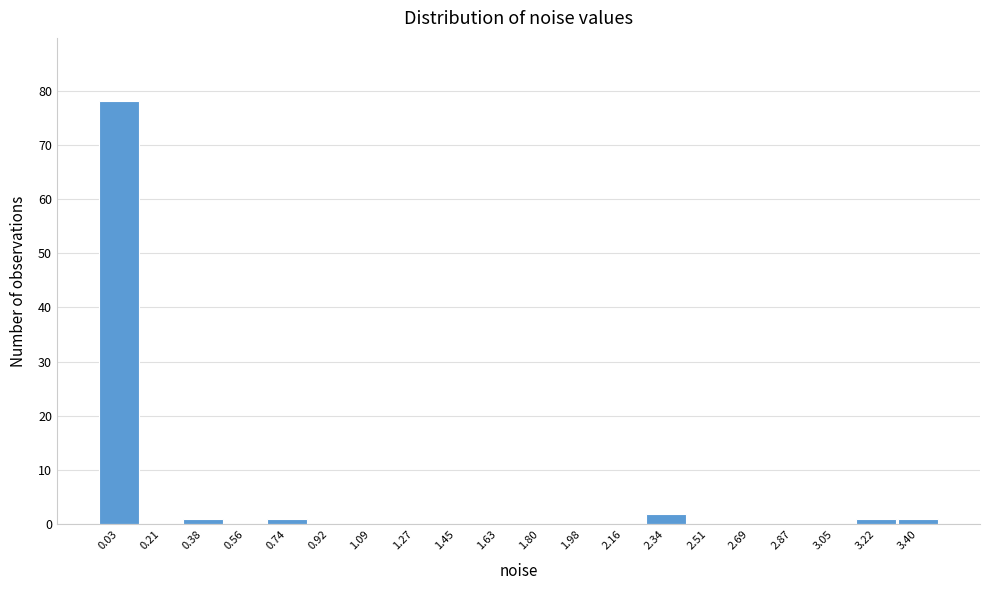

Reading left to right, extract all data points from this chart.

0.03=78	0.21=0	0.38=1	0.56=0	0.74=1	0.92=0	1.09=0	1.27=0	1.45=0	1.63=0	1.80=0	1.98=0	2.16=0	2.34=2	2.51=0	2.69=0	2.87=0	3.05=0	3.22=1	3.40=1